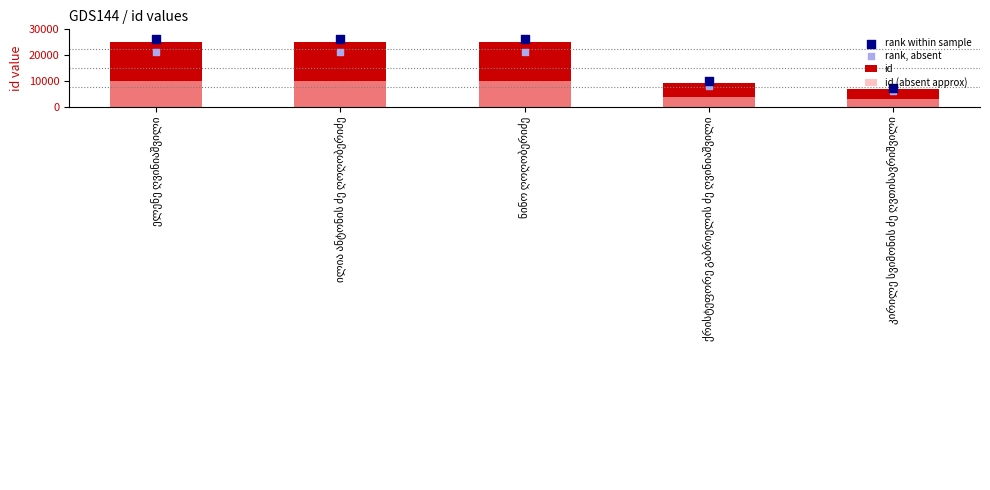

At how many categories does at least one series exceed 19467?

3